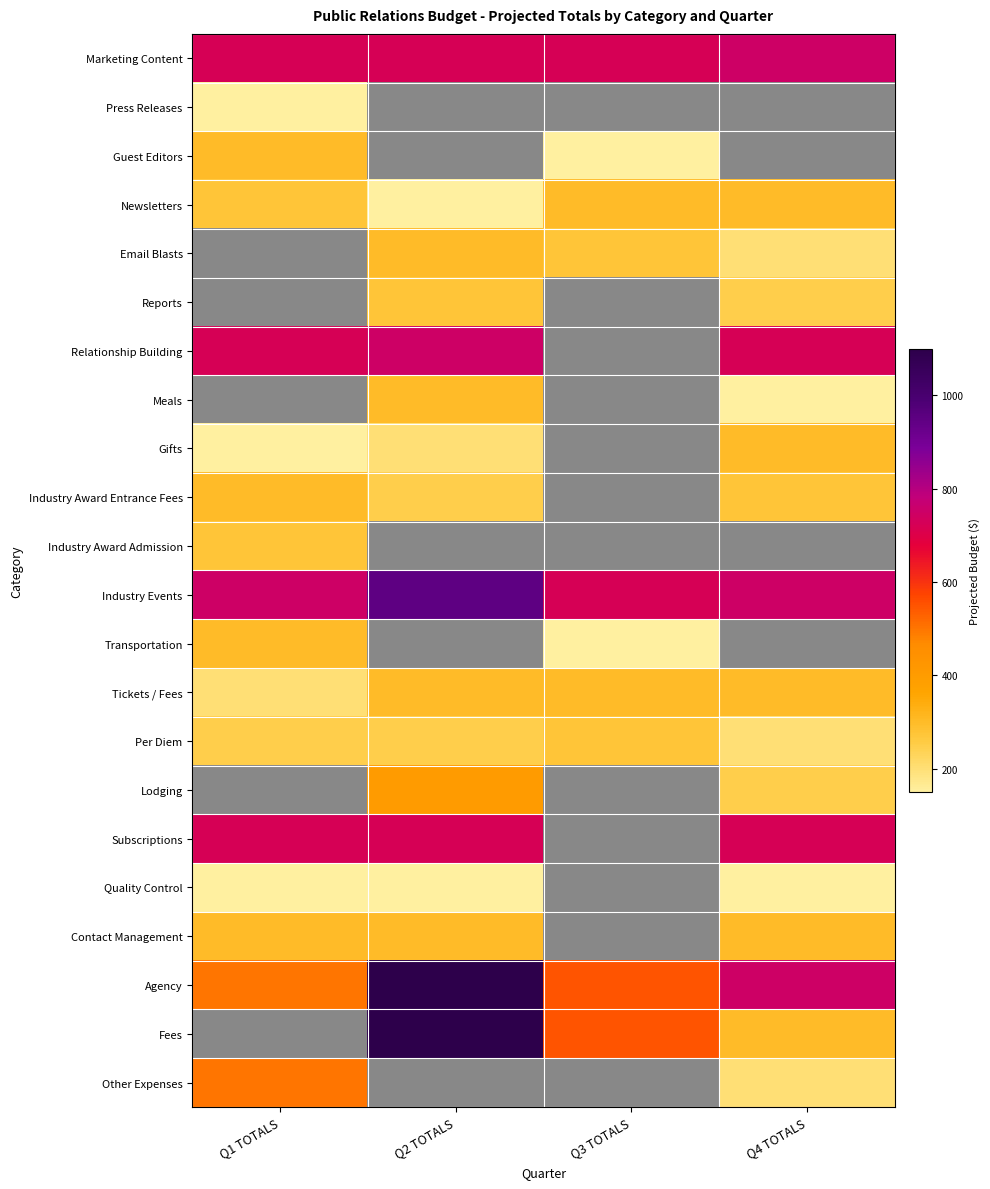

What is the maximum value for Contact Management?

300.0